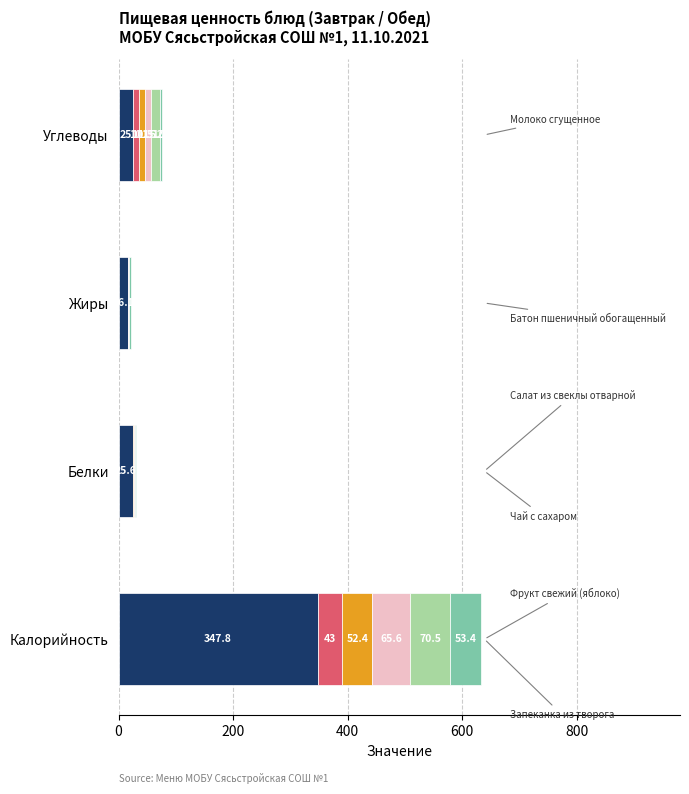

At which category is the sum across all series the highest?

Калорийность